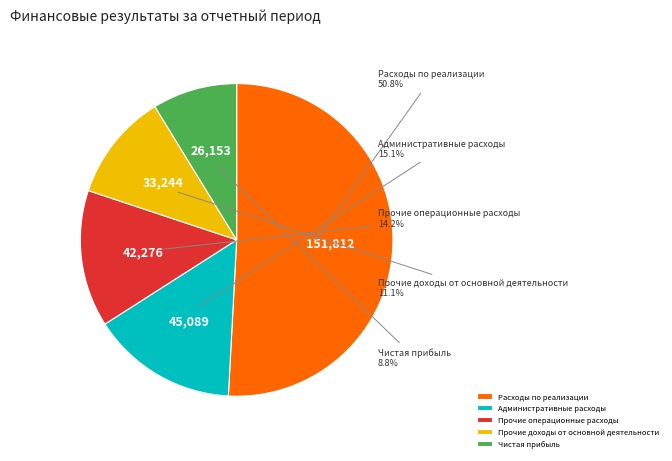

What is the smallest slice in the pie chart?

Чистая прибыль